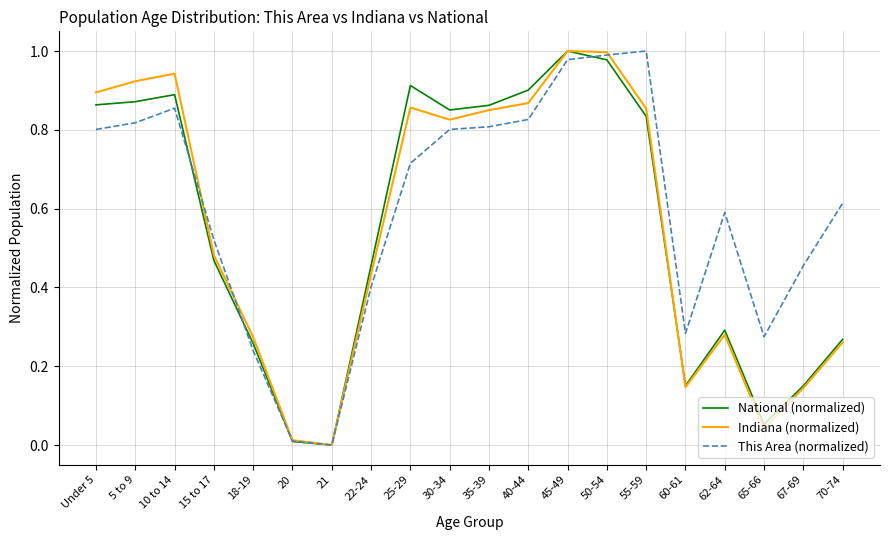

What position from the left is 10 to 14?

3